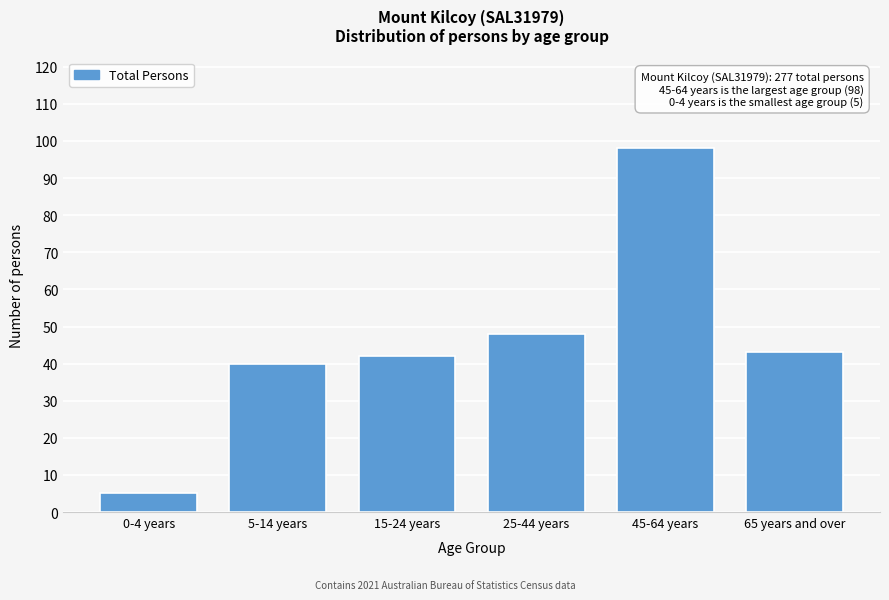

Reading left to right, what are all the values shown in this chart?

5	40	42	48	98	43